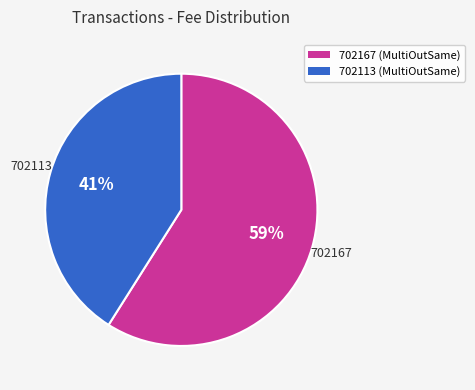

Which has a higher value, 702113 or 702167?

702167